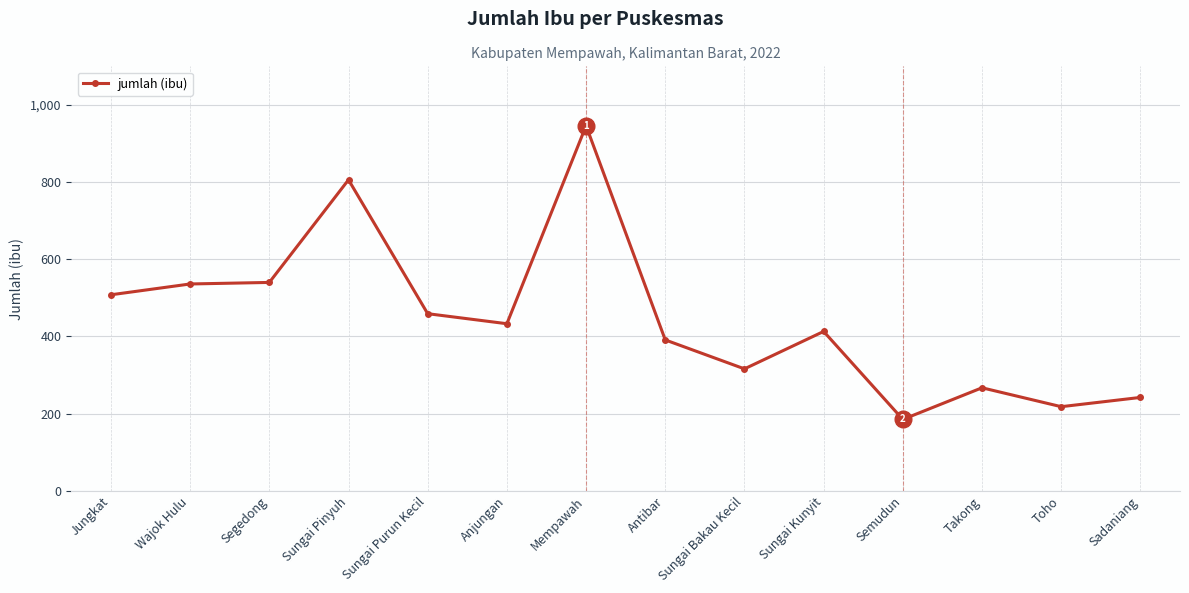

What is the value of the 14th point from the left?

242